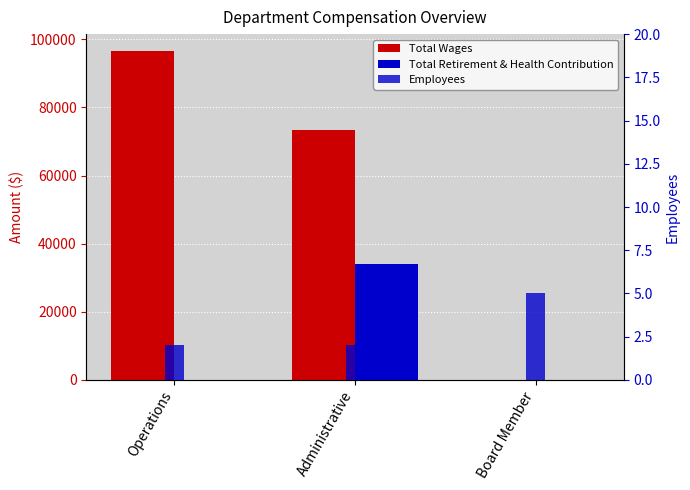

Between Board Member and Administrative, which is larger?

Administrative